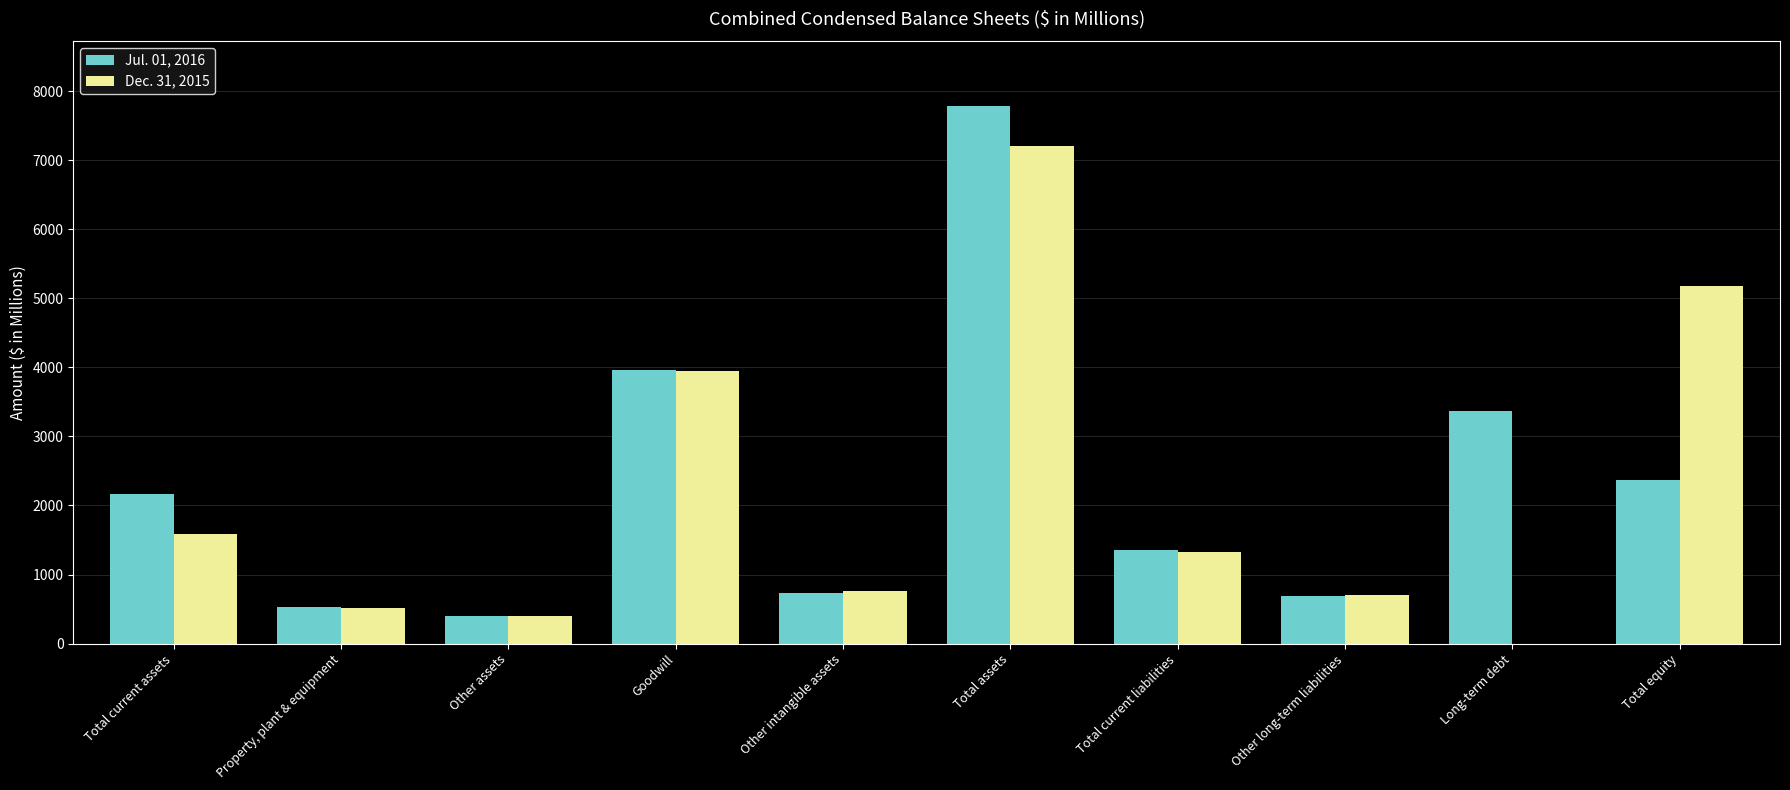

The Jul. 01, 2016 series shows 3962.4 at Goodwill. True or false?

True